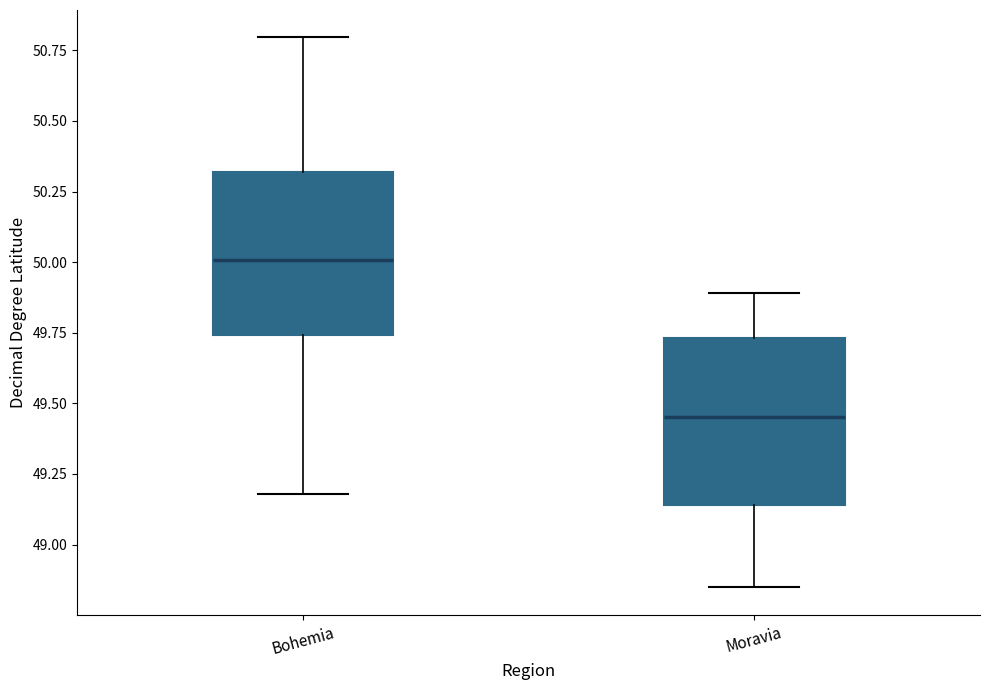

Reading left to right, transcribe this box plot: for each box, give where its median line is, the range the box spans, and where its two whiskers end, as read against the y-axis. The values are not printed on the chart, so give them approximately, as read against the axis.

Bohemia: median 50.00, box 49.75 to 50.30, whiskers 49.20 to 50.80
Moravia: median 49.45, box 49.15 to 49.75, whiskers 48.85 to 49.90